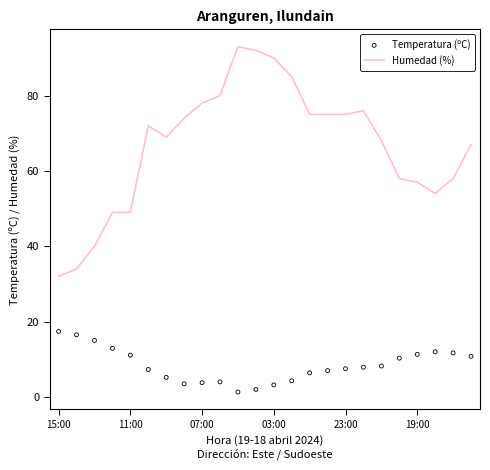

Which series contains the highest Y value?

Humedad (%)